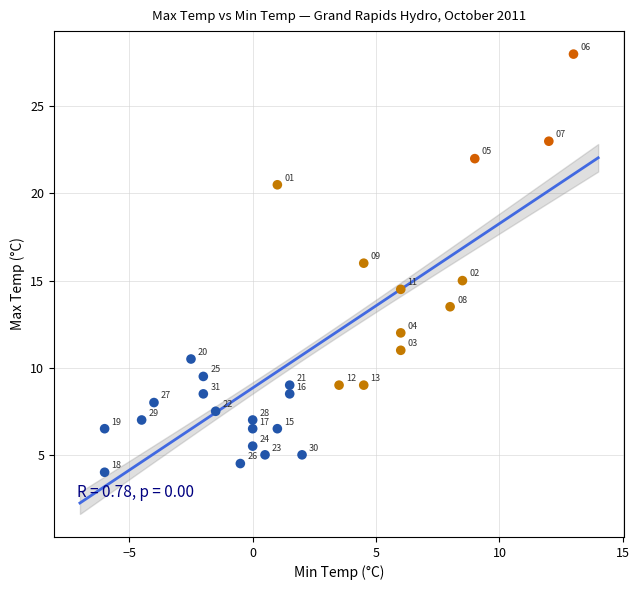

What Y value in the scatter plot is closest to 16?

16.0